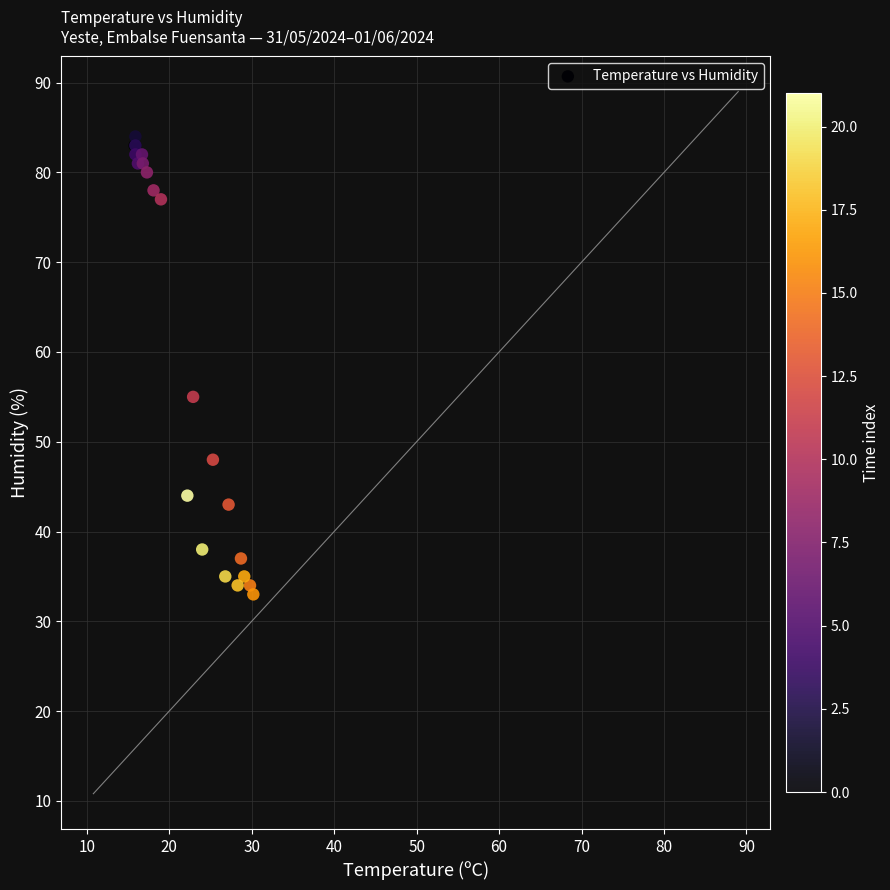

What Y value in the scatter plot is closest to 58?

55